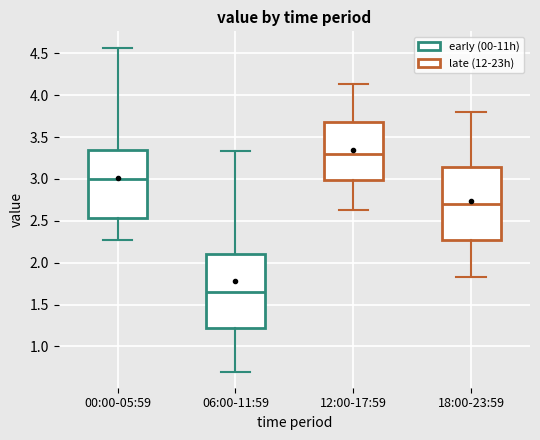

Where does the lower whisker of the box for 18:00-23:59 end on the y-axis? The values are not printed on the chart, so give them approximately, as read against the axis.

1.85